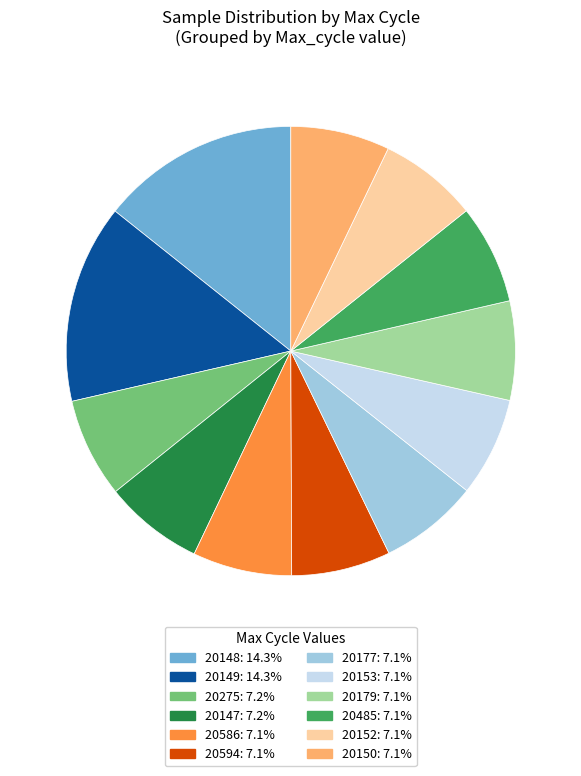

Is there any slice that represents more than half of the pie?

No